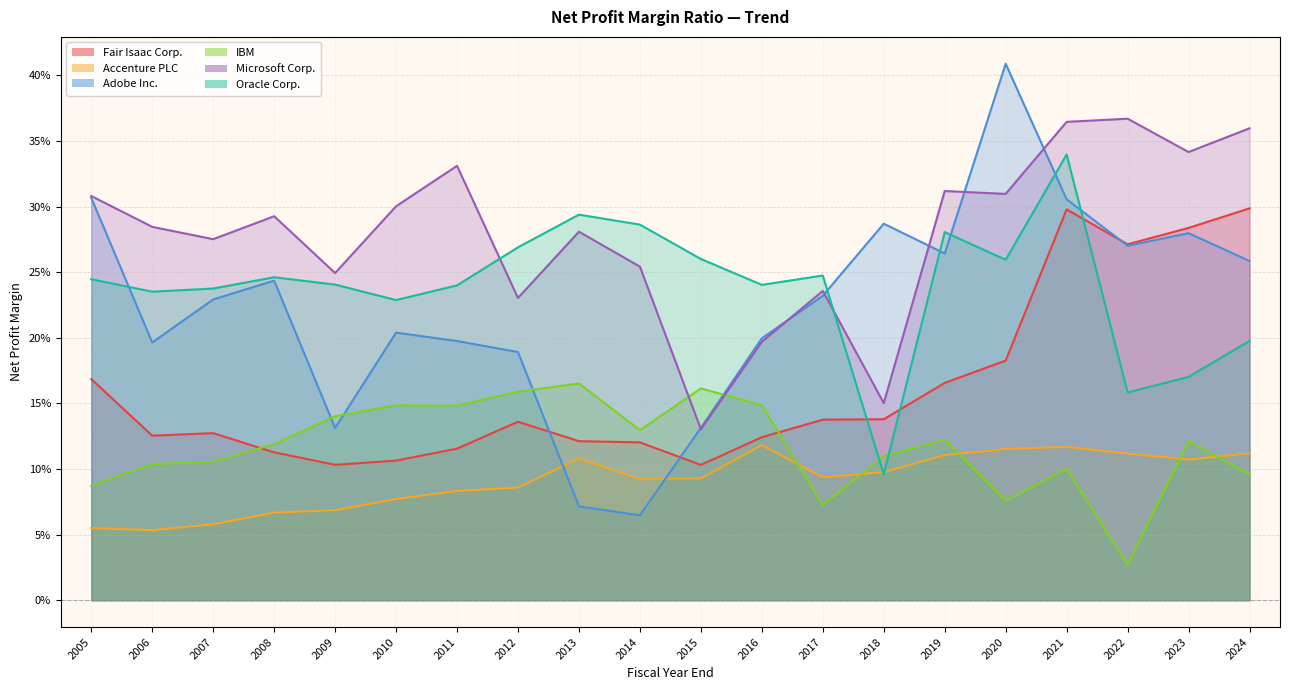

What is the total value across all series at 2012?

1.1